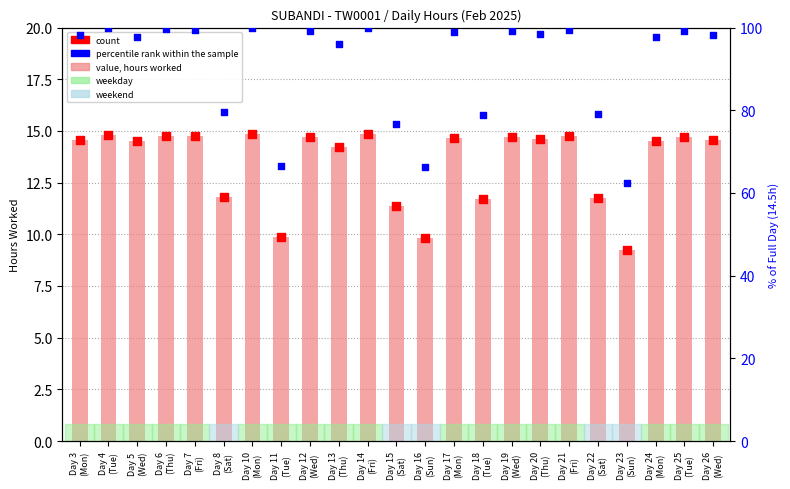

At how many categories does at least one series exceed 59?

23